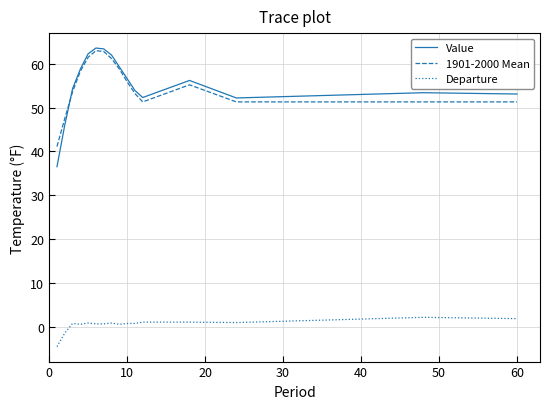

True or false: 1901-2000 Mean and Departure intersect in this chart.

False